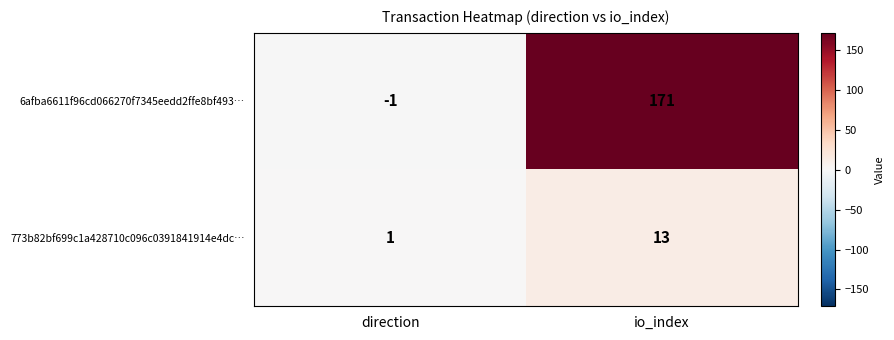

Which series has the widest spread of values?

6afba6611f96cd066270f7345eedd2ffe8bf493…